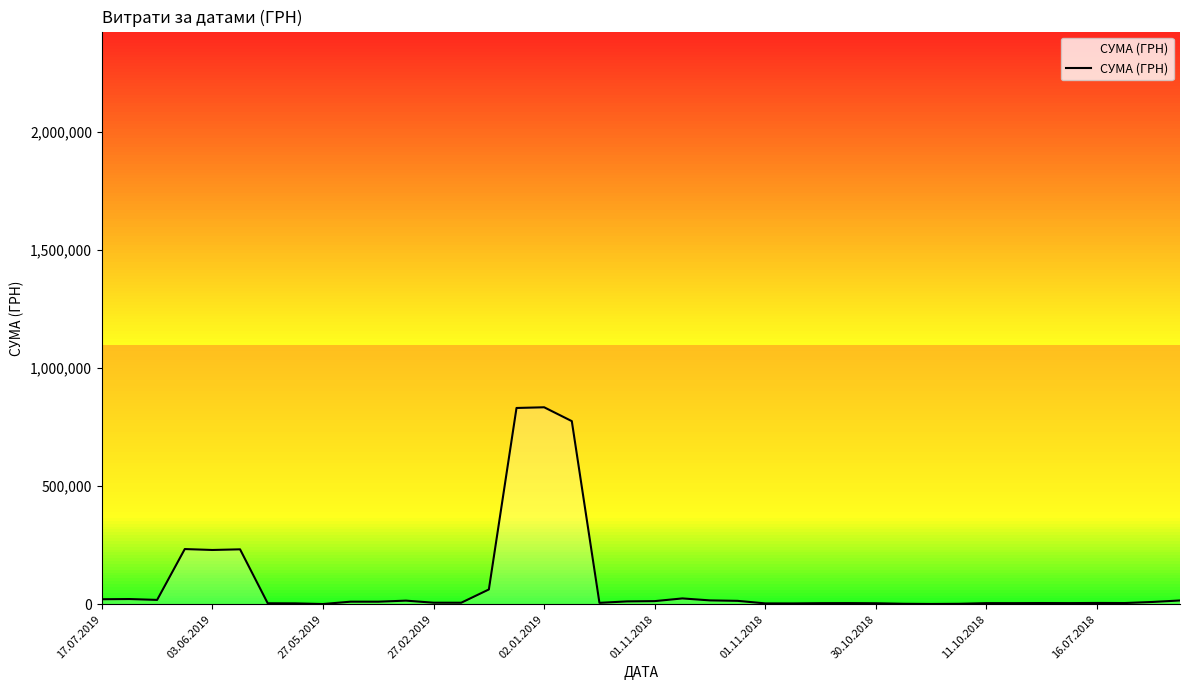

Which has a higher value, 26 or 19?

19